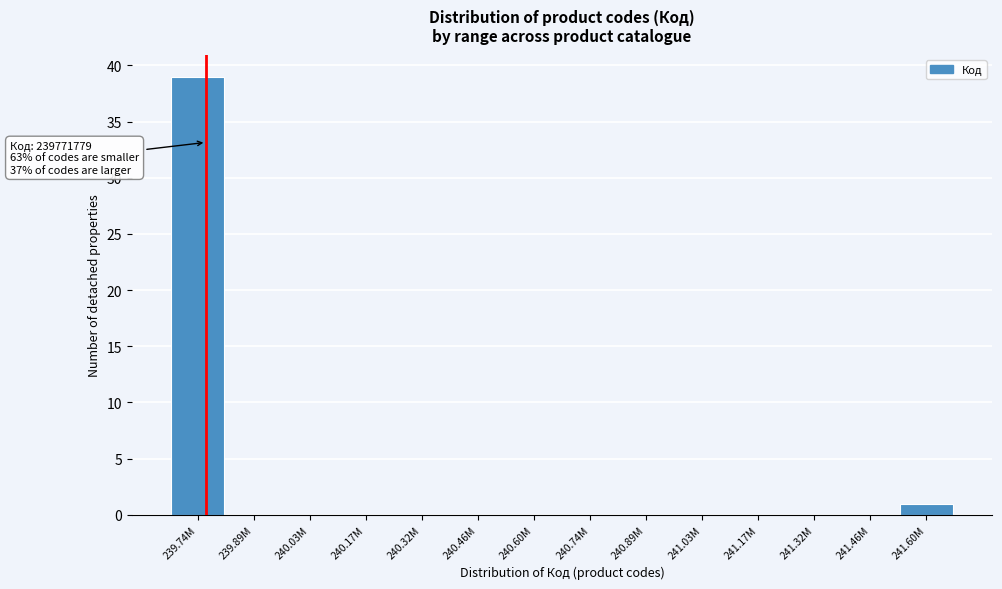

Reading right to left, list all the values displayed in this chart.

241.60M=1	241.46M=0	241.32M=0	241.17M=0	241.03M=0	240.89M=0	240.74M=0	240.60M=0	240.46M=0	240.32M=0	240.17M=0	240.03M=0	239.89M=0	239.74M=39